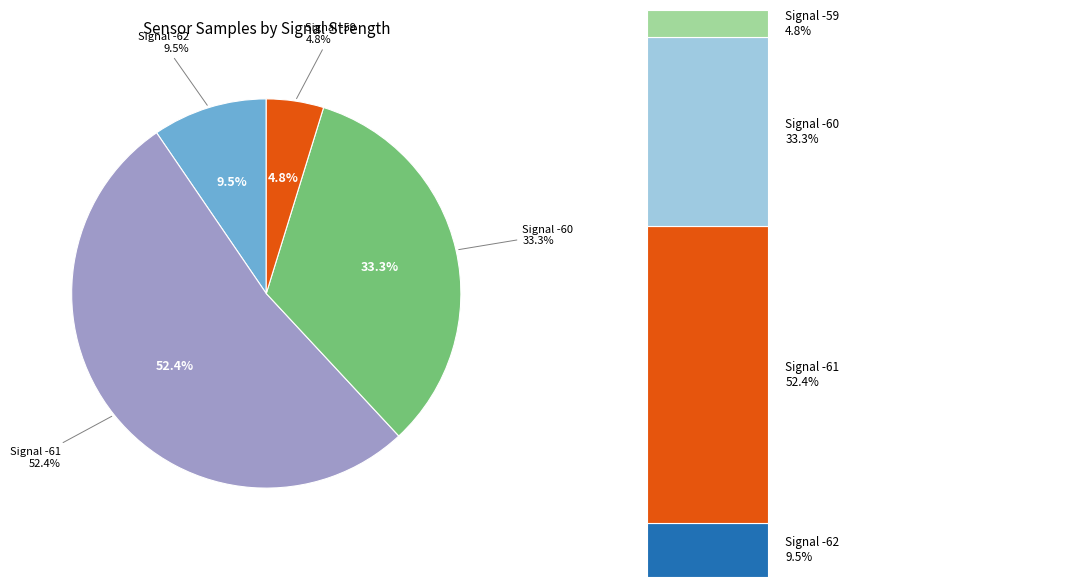

Combined, do -60 and -60 account for over 50%?

No